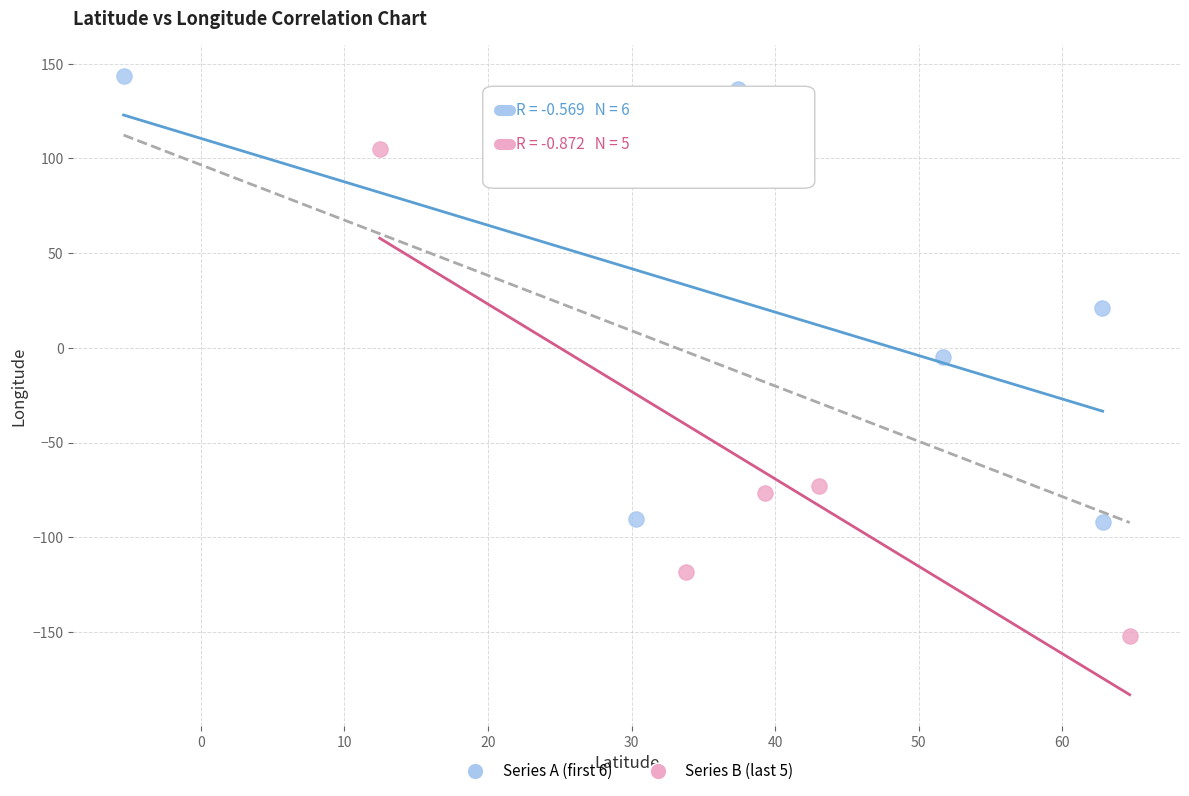

Which series has the largest Y range (max minus min)?

Series B (last 5)